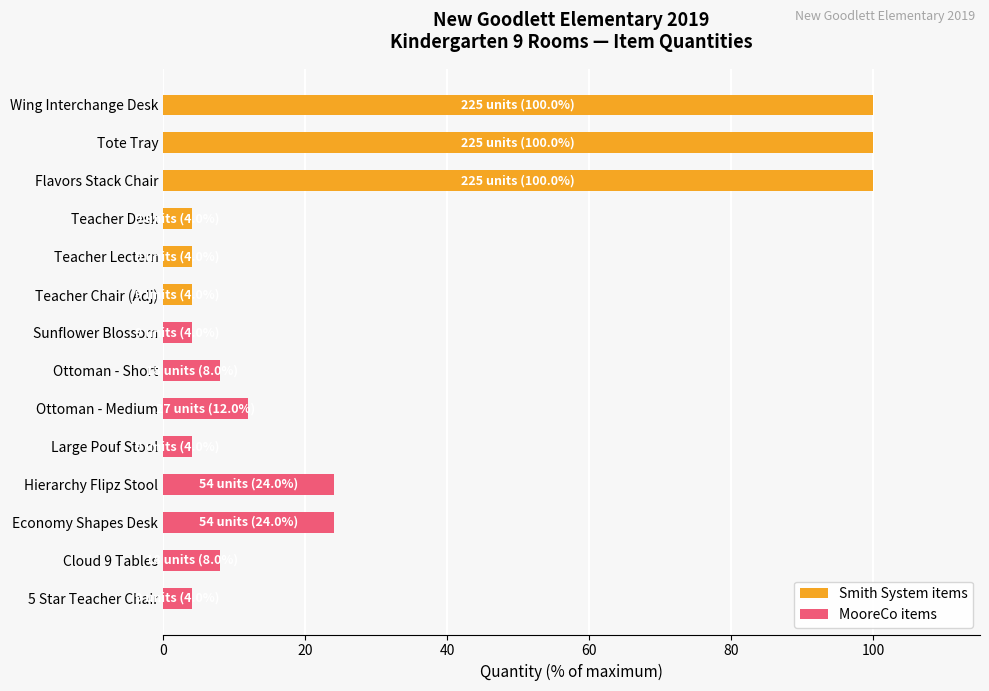

Reading top to bottom, what are all the values shown in this chart?

100	100	100	4	4	4	4	8	12	4	24	24	8	4